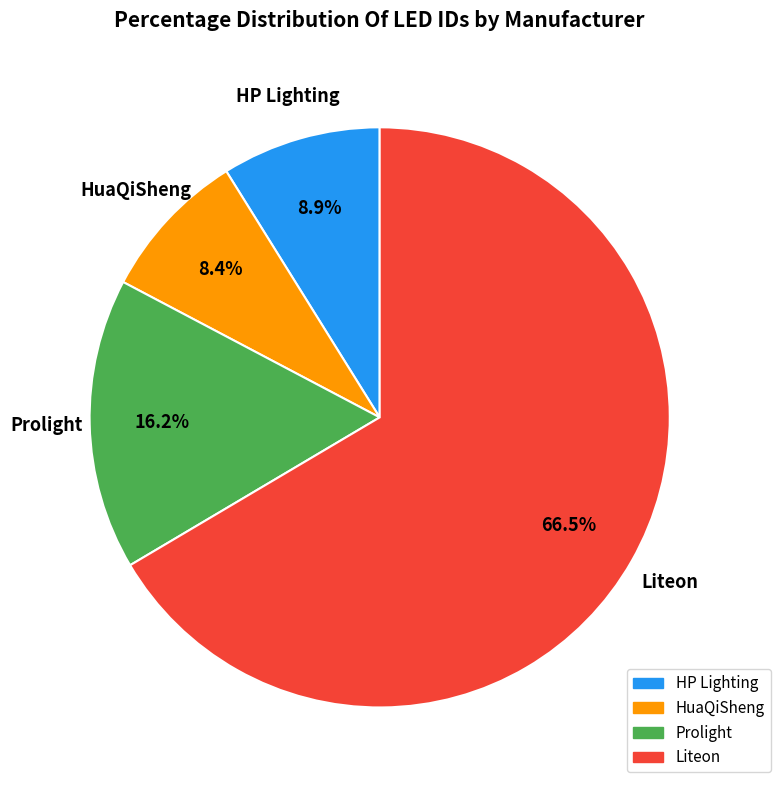

What is the largest slice in the pie chart?

Liteon